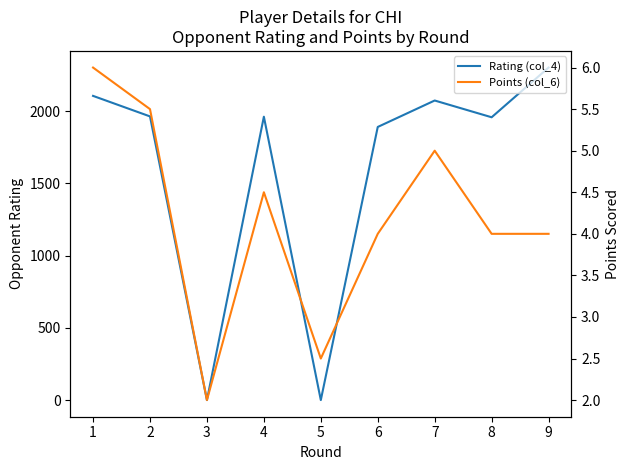

Is this an area chart (filled region under the line)?

No